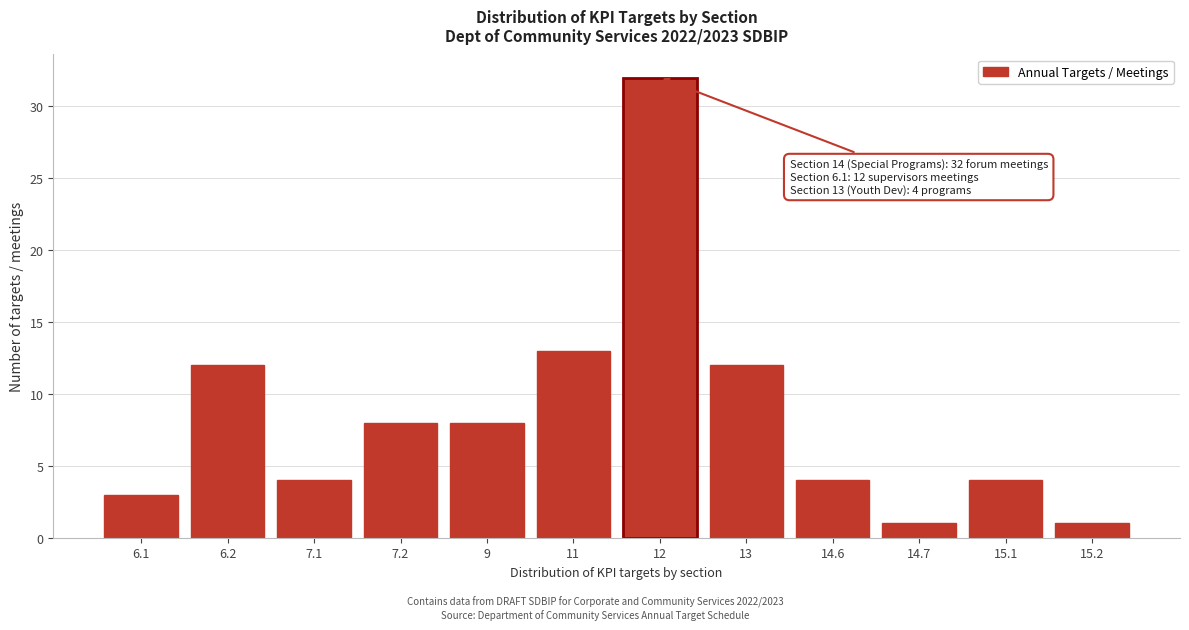

Reading right to left, extract all data points from this chart.

15.2=1	15.1=4	14.7=1	14.6=4	13=12	12=32	11=13	9=8	7.2=8	7.1=4	6.2=12	6.1=3